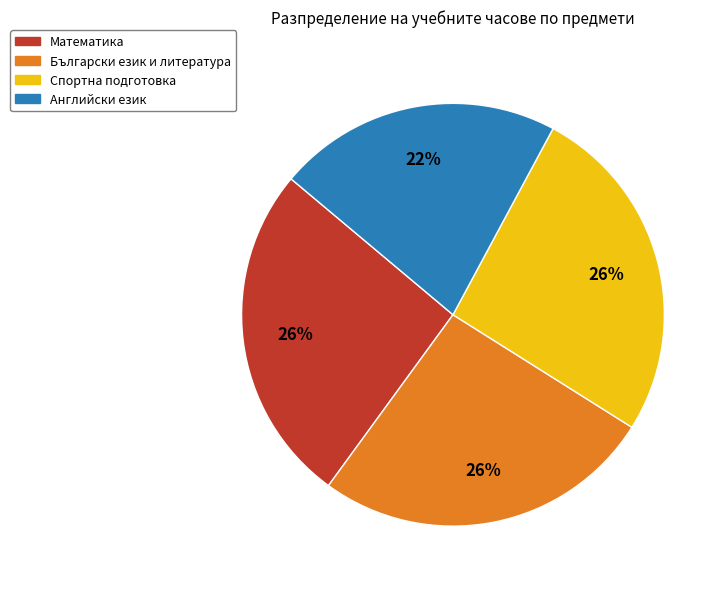

Do Български език и литература and Математика together represent more than half of the pie?

Yes